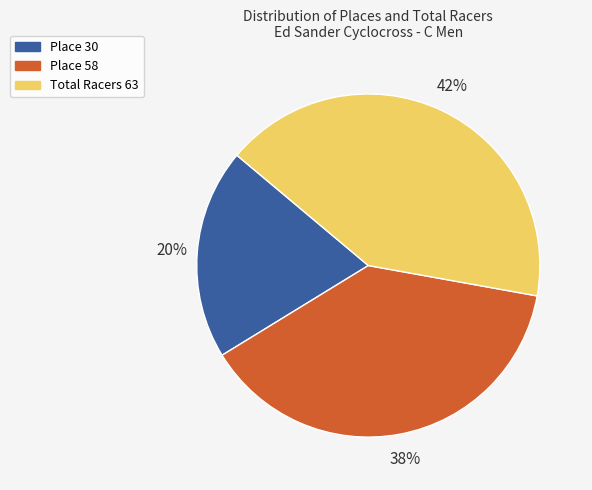

Does Place 58 represent more than half of the total?

No